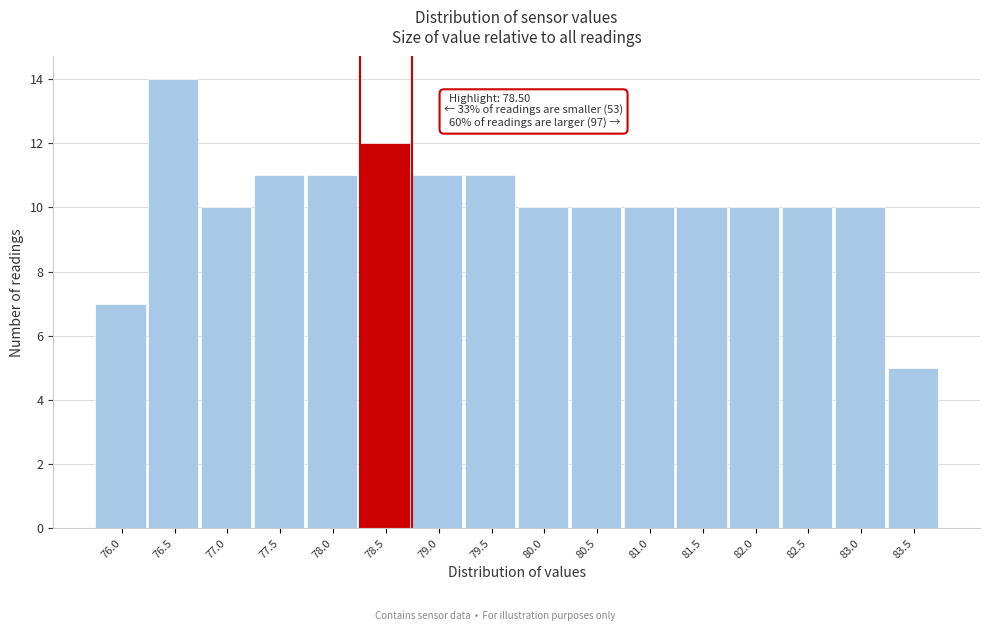

Reading left to right, transcribe all the data shown in this chart.

7	14	10	11	11	12	11	11	10	10	10	10	10	10	10	5